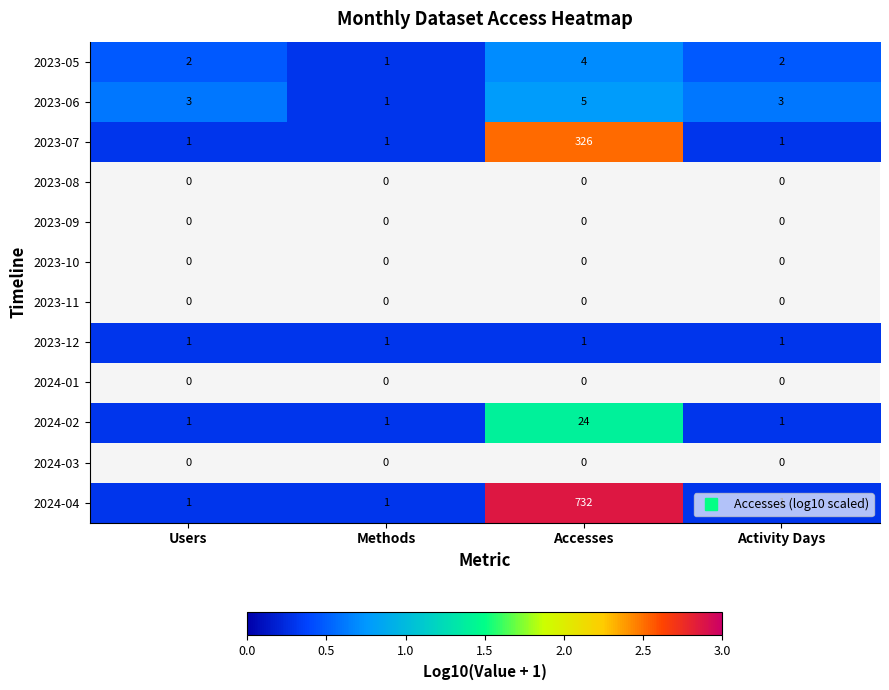

Which has a higher value, Users or Methods?

Users